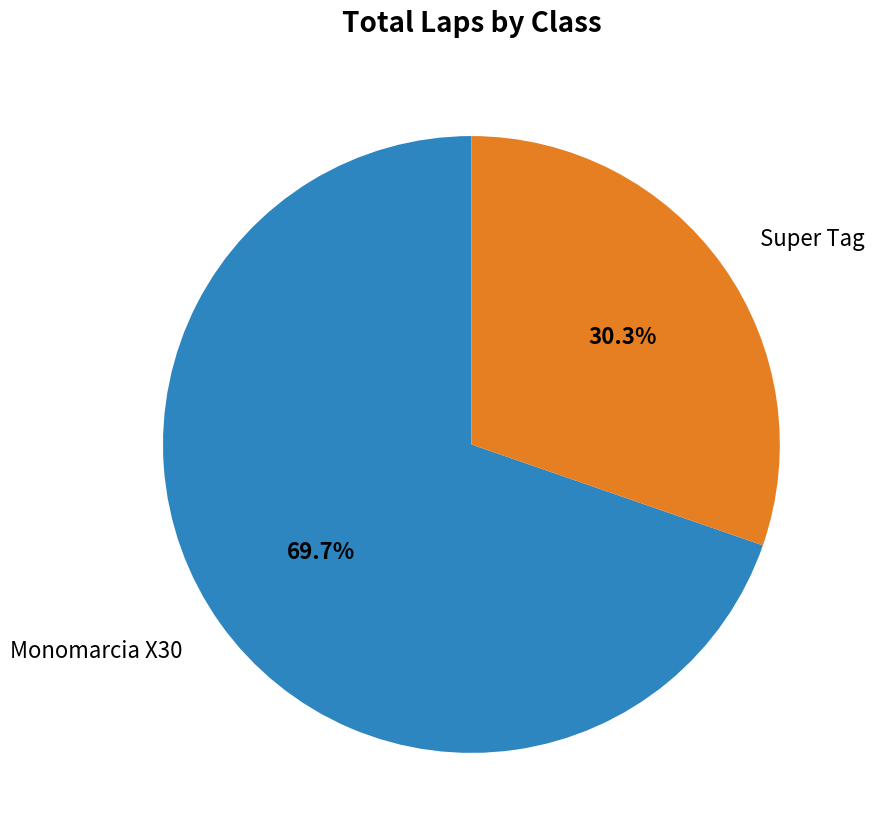

Approximately how many times larger is the value at Monomarcia X30 compared to Super Tag?

2.3